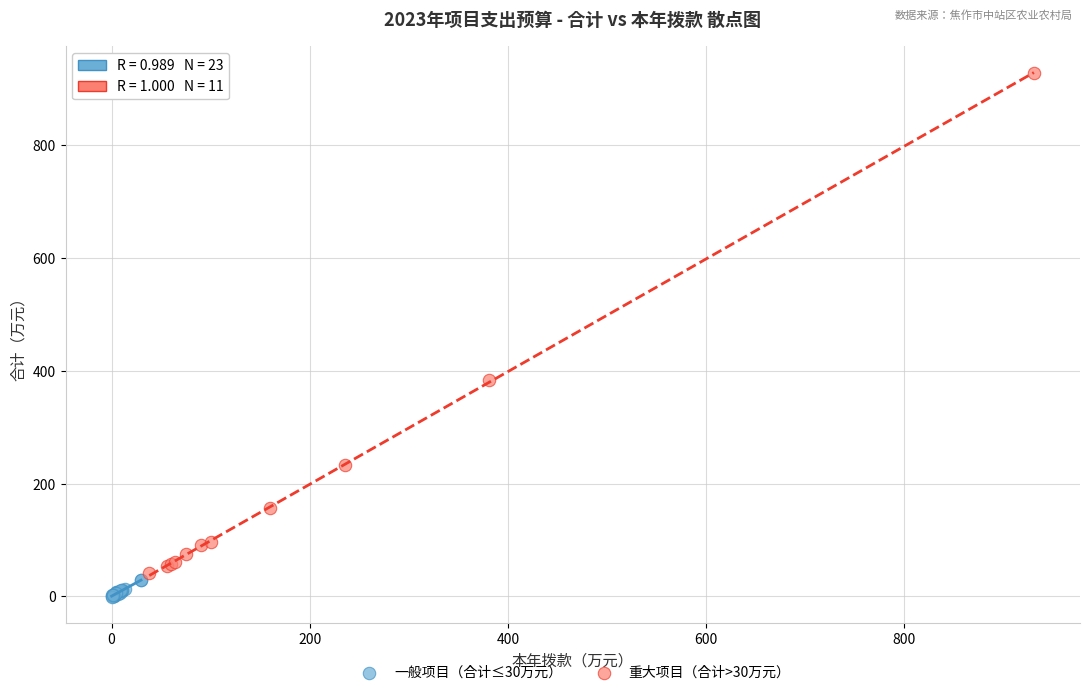

Which series has the largest Y range (max minus min)?

重大项目（合计>30万元）